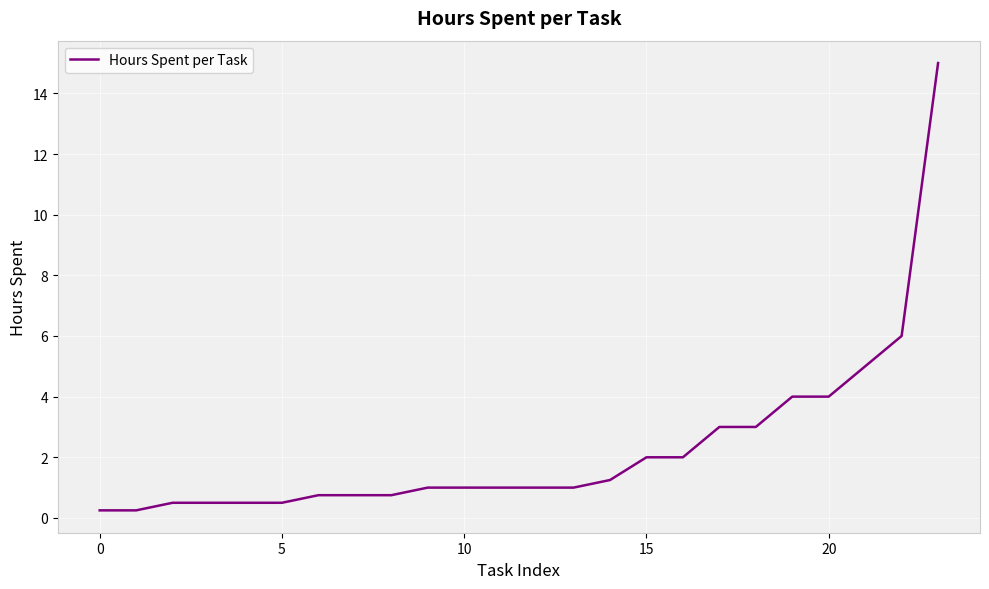

What is the maximum value shown in the chart?

15.0